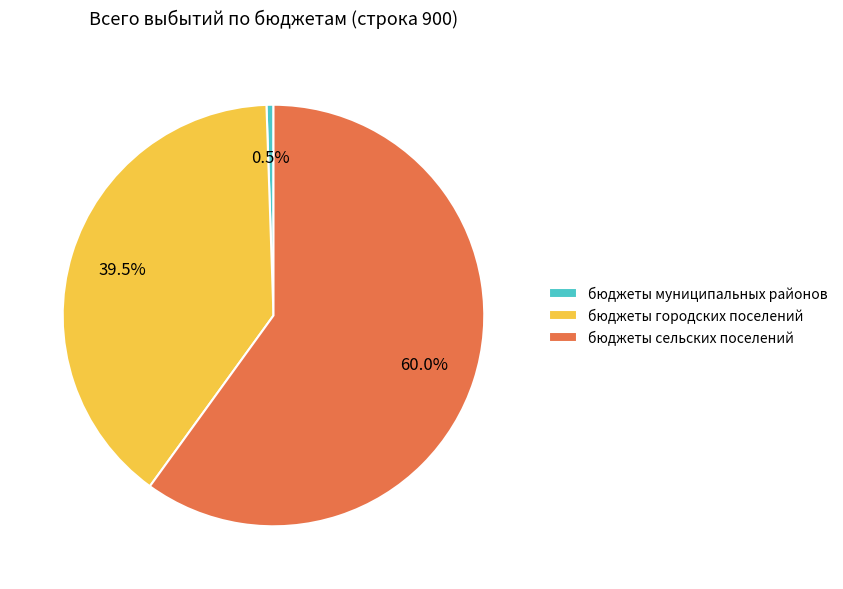

What is the ratio of the value at бюджеты городских поселений to the value at бюджеты муниципальных районов?

74.2